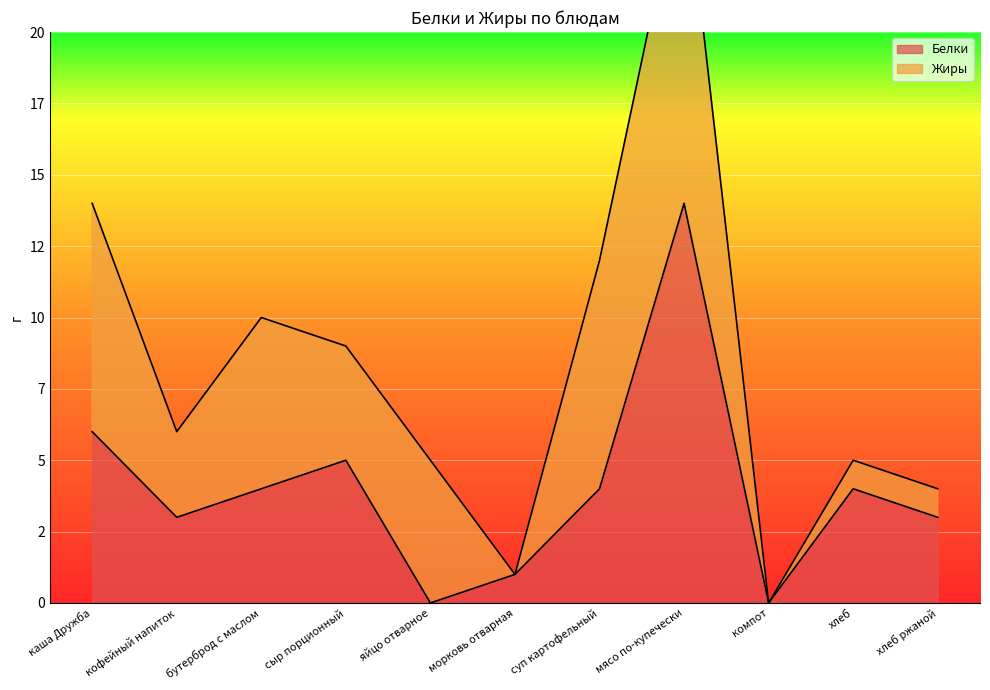

Rank the categories by value from highest to lowest.

мясо по-купечески, каша Дружба, сыр порционный, бутерброд с маслом, суп картофельный, хлеб, кофейный напиток, хлеб ржаной, морковь отварная, яйцо отварное, компот